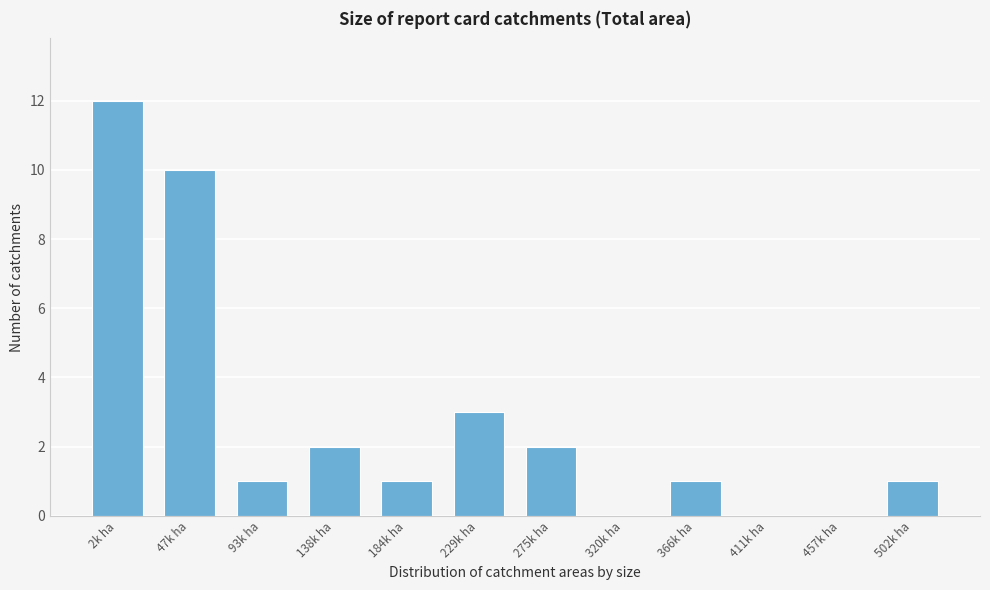

Reading left to right, what are all the values shown in this chart?

2k ha=12	47k ha=10	93k ha=1	138k ha=2	184k ha=1	229k ha=3	275k ha=2	320k ha=0	366k ha=1	411k ha=0	457k ha=0	502k ha=1